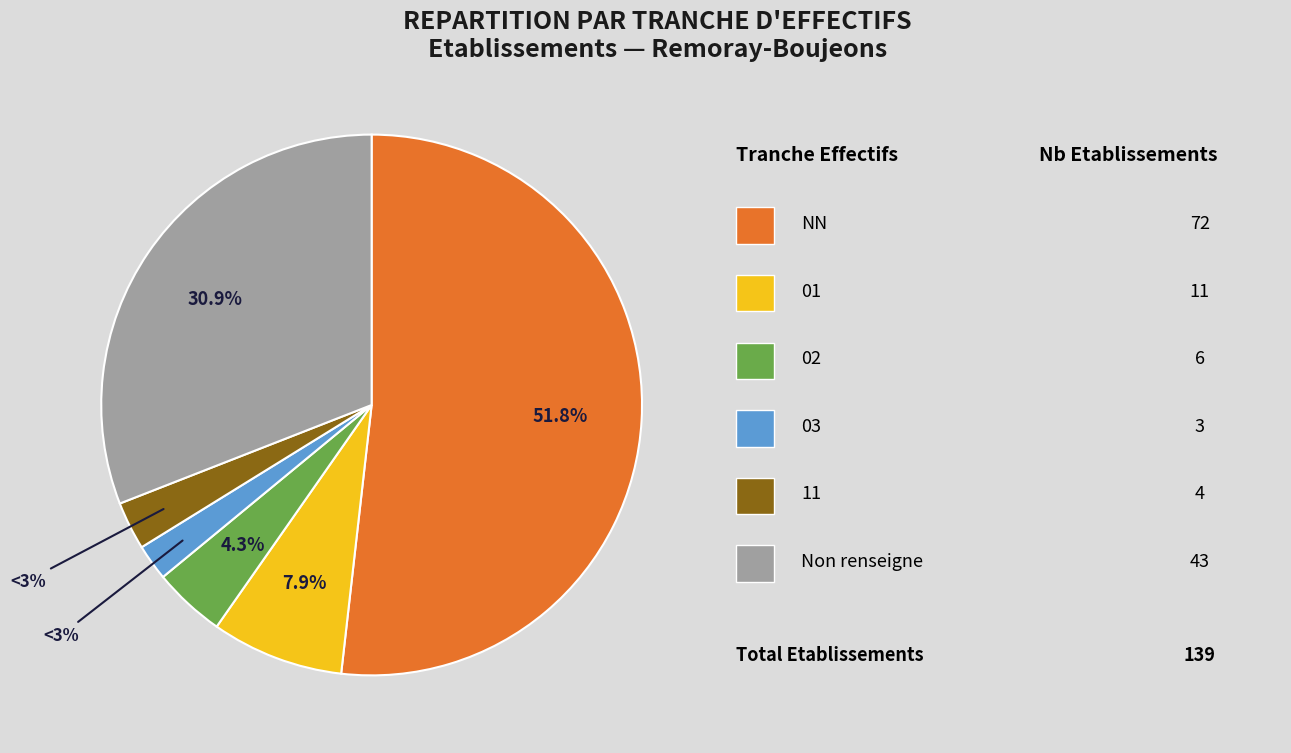

To the nearest percent, what is the combined percentage of 01 and NN?

60%